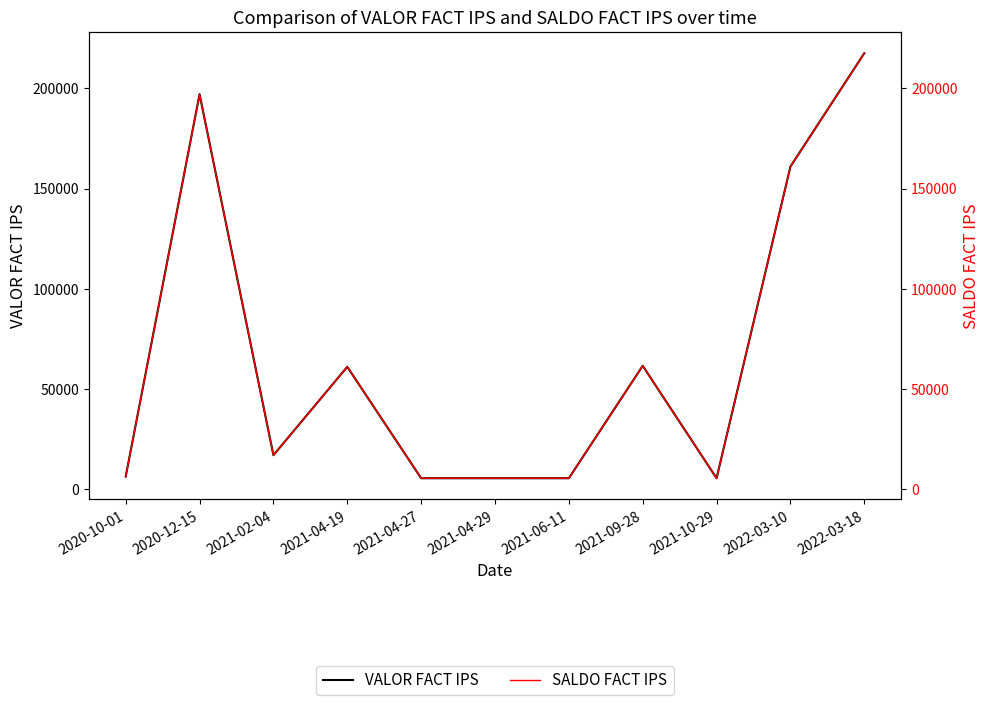

At which category is the sum across all series the highest?

2022-03-18